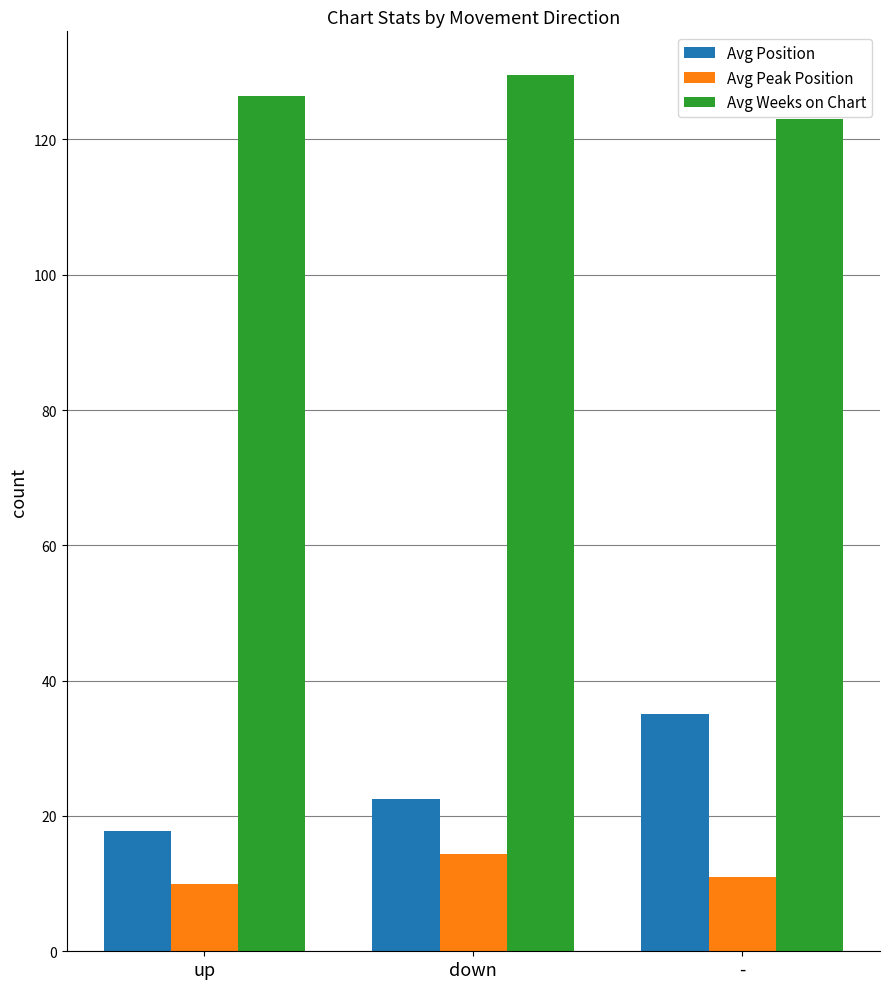

What is the difference between the Avg Peak Position values at up and down?

4.4